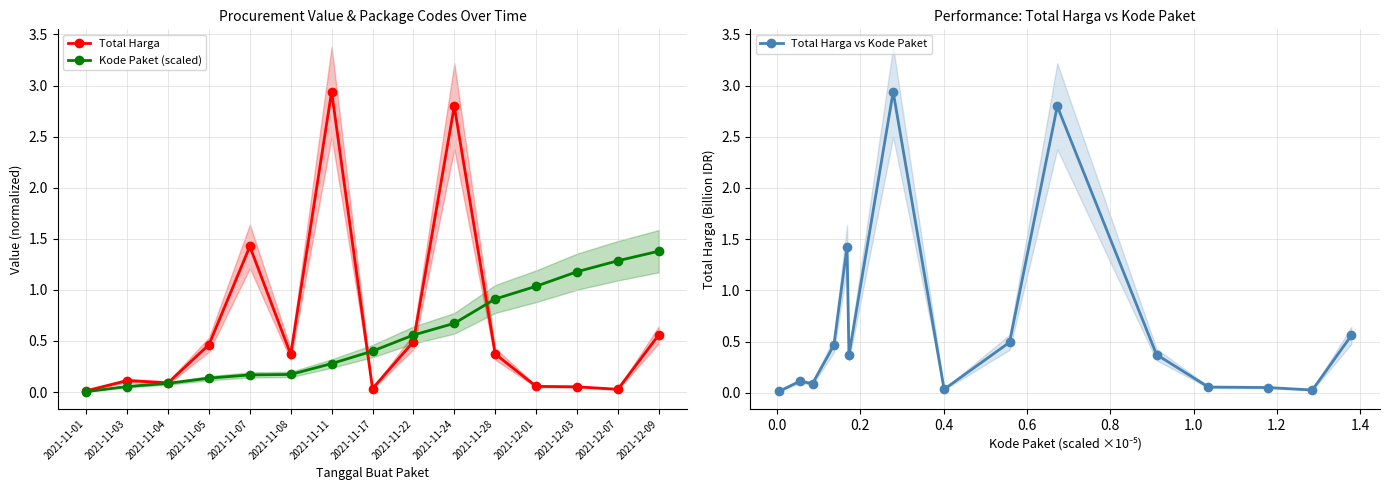

At which label is Total Harga closest to 1?

2021-11-07